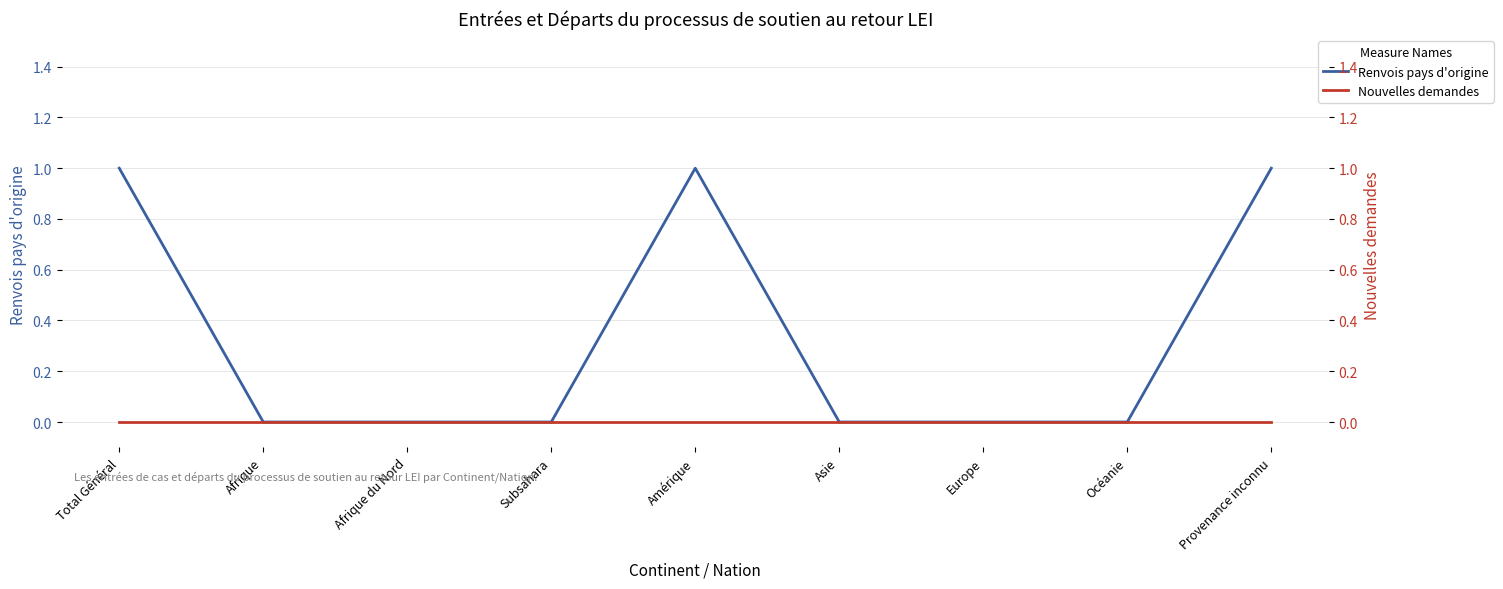

Rank the series by their average value, from highest to lowest.

Renvois pays d'origine, Nouvelles demandes